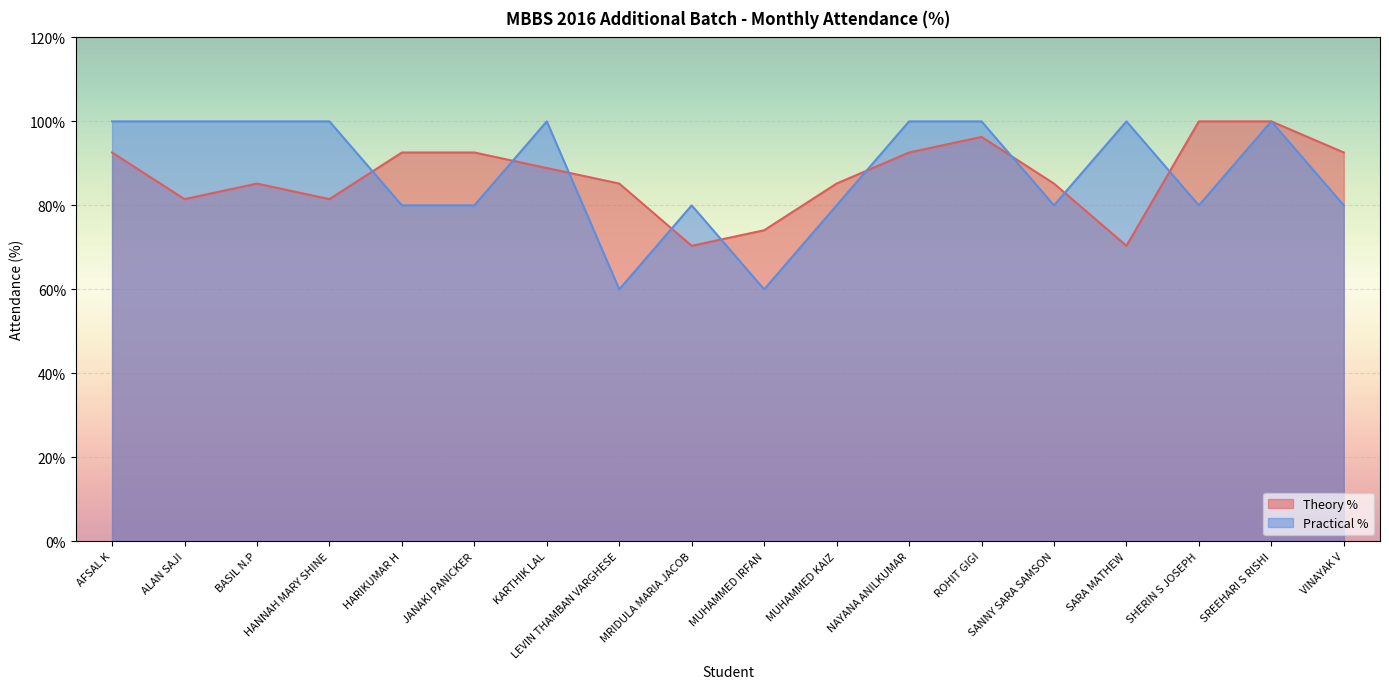

Reading left to right, what are all the values shown in this chart?

Theory %: AFSAL K=92.6	ALAN SAJI=81.5	BASIL N.P=85.2	HANNAH MARY SHINE=81.5	HARIKUMAR H=92.6	JANAKI PANICKER=92.6	KARTHIK LAL=88.9	LEVIN THAMBAN VARGHESE=85.2	MRIDULA MARIA JACOB=70.4	MUHAMMED IRFAN=74.1	MUHAMMED KAIZ=85.2	NAYANA ANILKUMAR=92.6	ROHIT GIGI=96.3	SANNY SARA SAMSON=85.2	SARA MATHEW=70.4	SHERIN S JOSEPH=100.0	SREEHARI S RISHI=100.0	VINAYAK V=92.6
Practical %: AFSAL K=100.0	ALAN SAJI=100.0	BASIL N.P=100.0	HANNAH MARY SHINE=100.0	HARIKUMAR H=80.0	JANAKI PANICKER=80.0	KARTHIK LAL=100.0	LEVIN THAMBAN VARGHESE=60.0	MRIDULA MARIA JACOB=80.0	MUHAMMED IRFAN=60.0	MUHAMMED KAIZ=80.0	NAYANA ANILKUMAR=100.0	ROHIT GIGI=100.0	SANNY SARA SAMSON=80.0	SARA MATHEW=100.0	SHERIN S JOSEPH=80.0	SREEHARI S RISHI=100.0	VINAYAK V=80.0